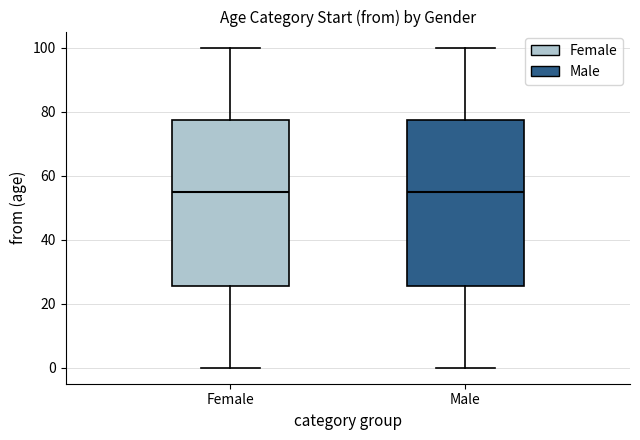

Reading left to right, read every box against the y-axis: the position of its median line, the range the box covers, and the ends of its whiskers. The values are not printed on the chart, so give them approximately, as read against the axis.

Female: median 56, box 26 to 78, whiskers 0 to 100
Male: median 56, box 26 to 78, whiskers 0 to 100